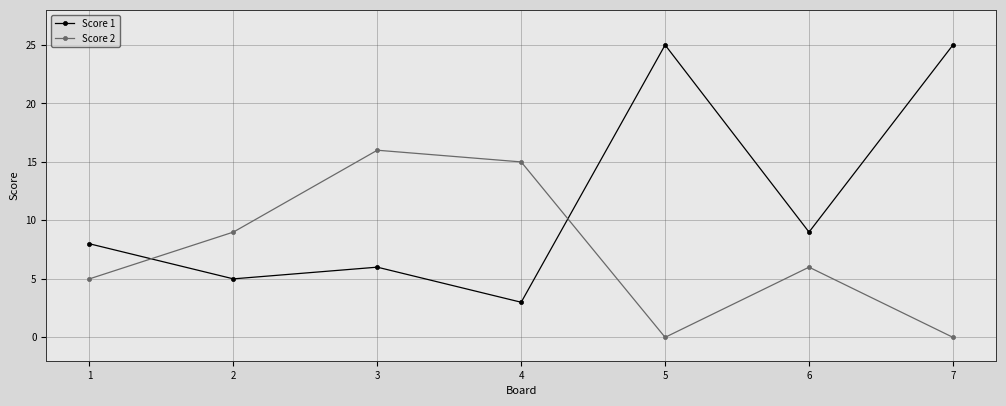

What is the sum of the Score 2 values at 7 and 4?

15